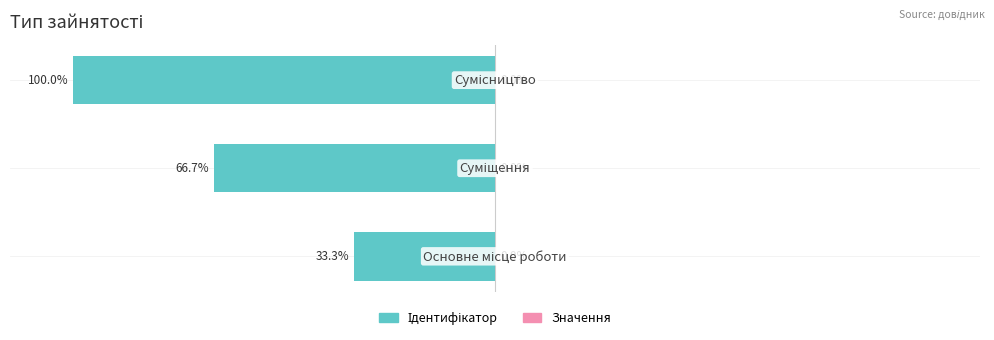

Are the bars horizontal?

Yes